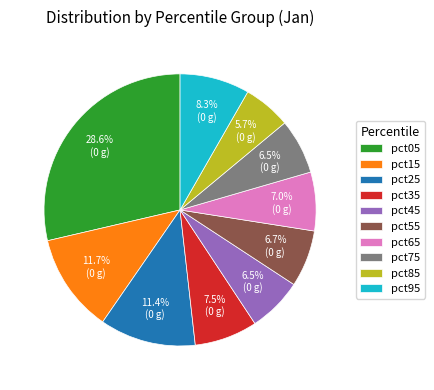

True or false: pct75 accounts for 1% of the total.

False